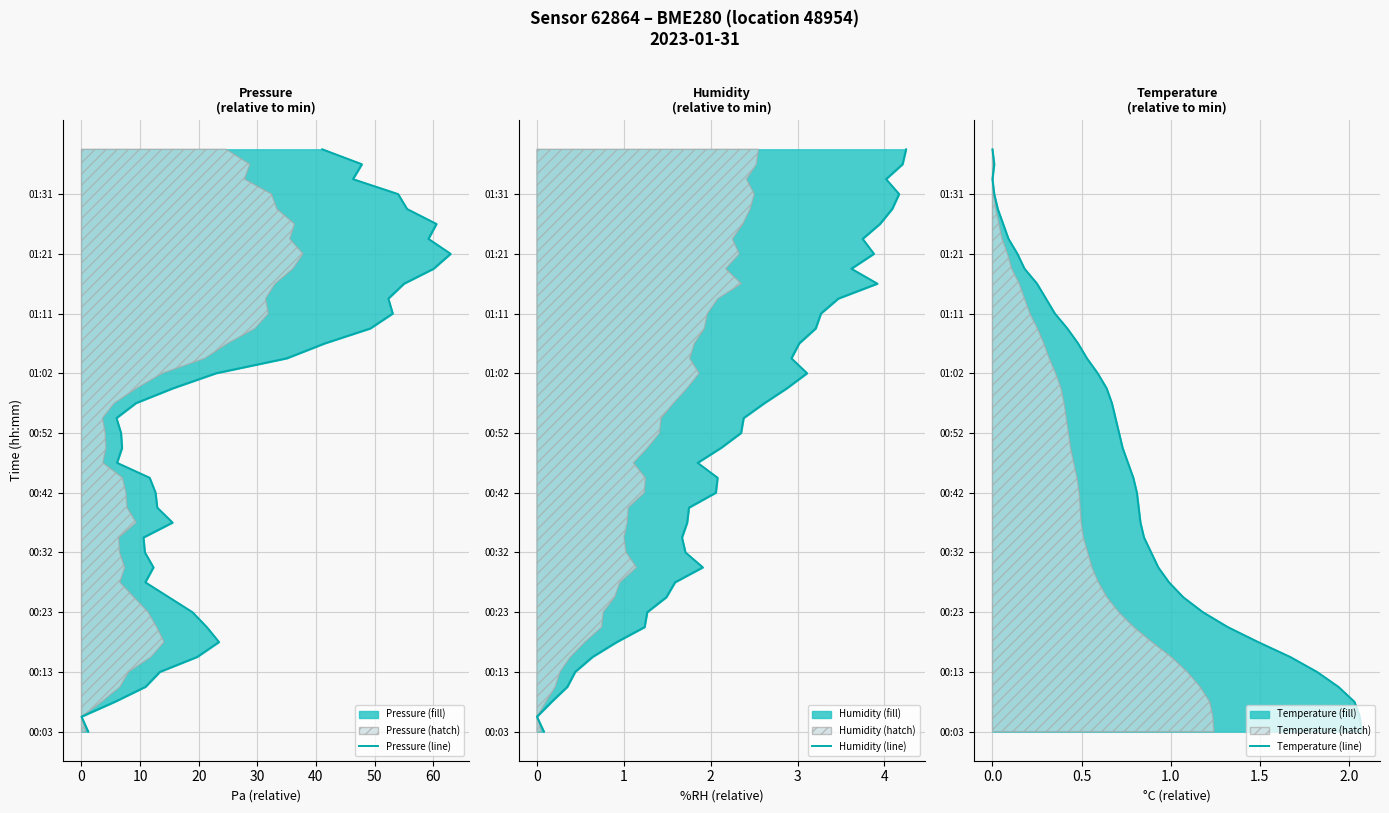

True or false: Pressure (line) and Humidity (line) cross at least once.

False